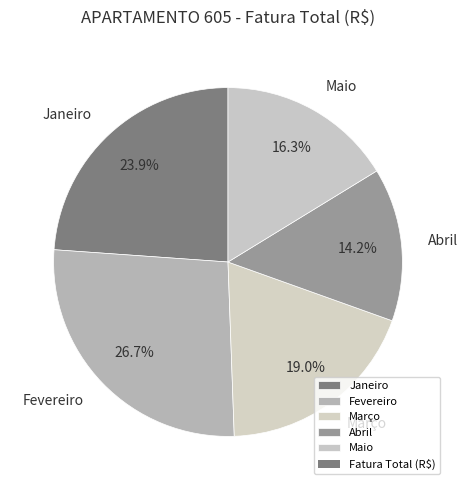

Which category has the biggest portion of the pie?

Fevereiro